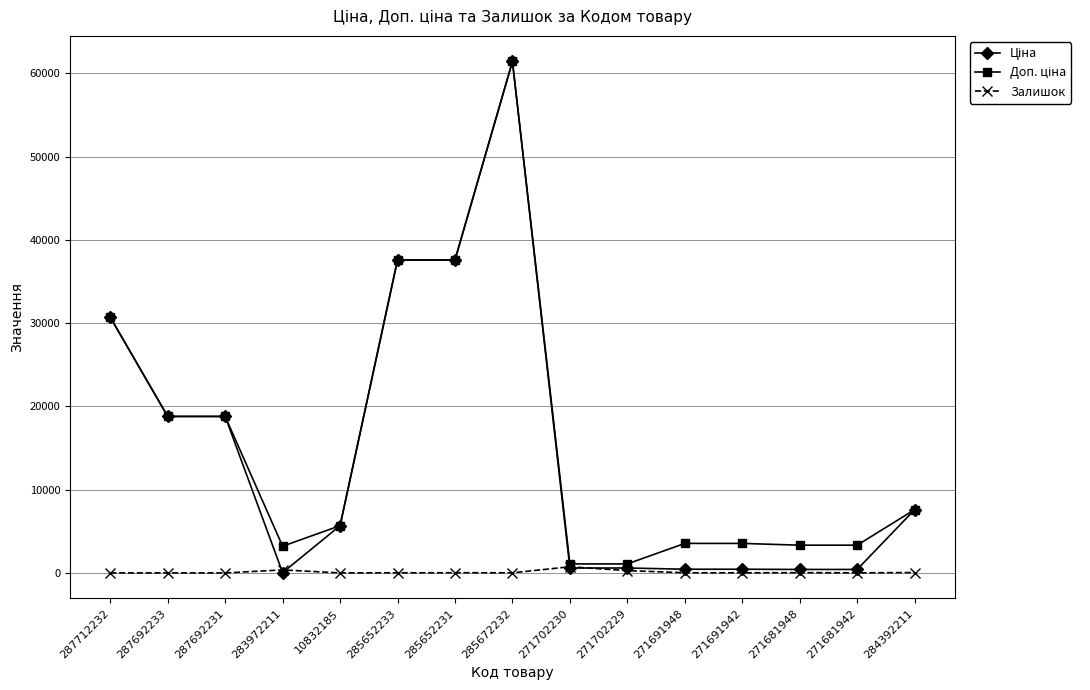

Read the Залишок value at 285672232.

16.0